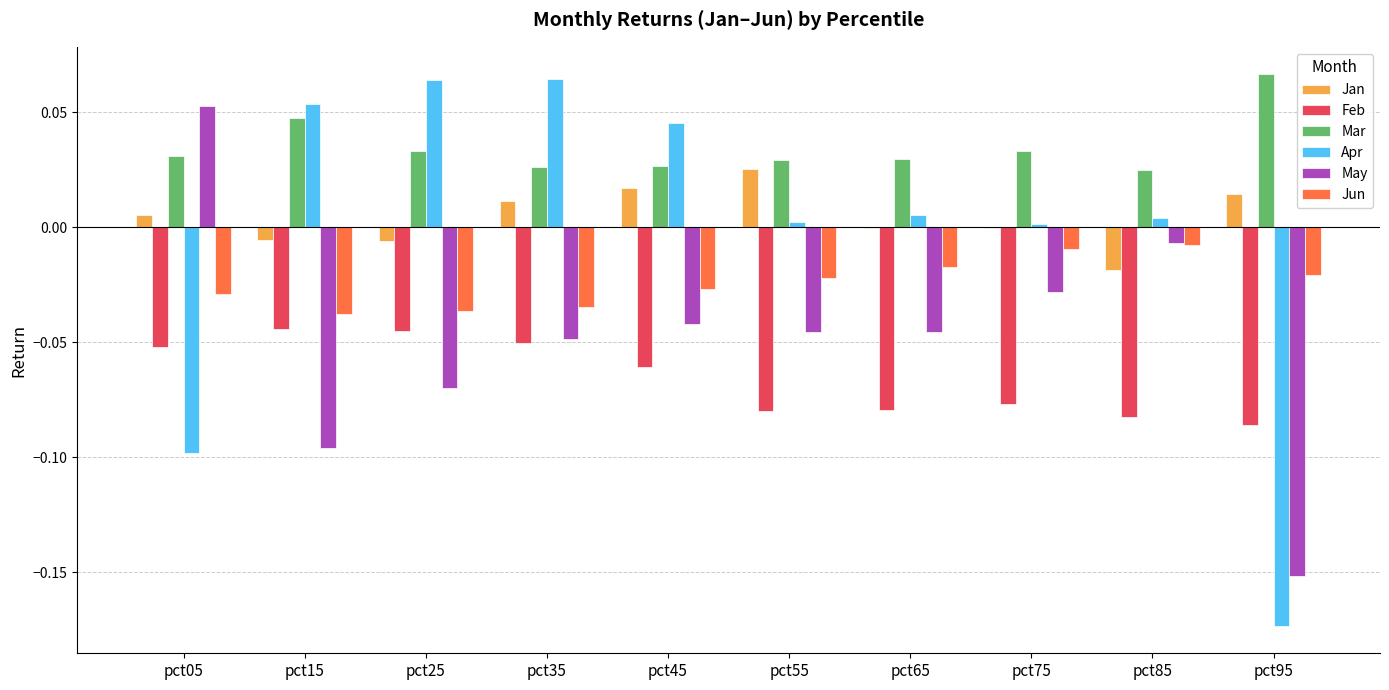

Is it true that Jun equals -0.1 at pct35?

False